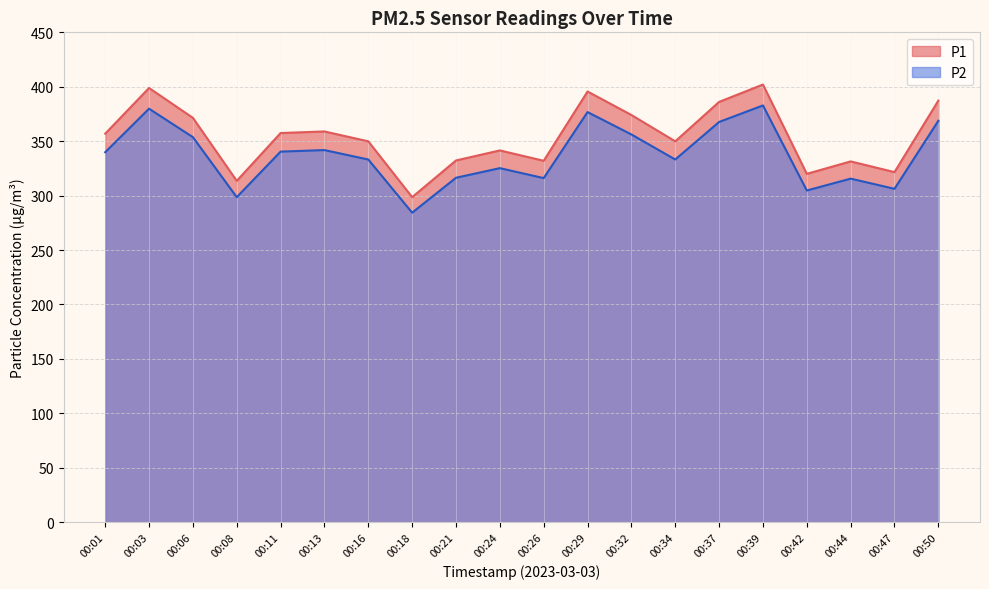

True or false: P2 has a value of 207.7 at 00:37.

False